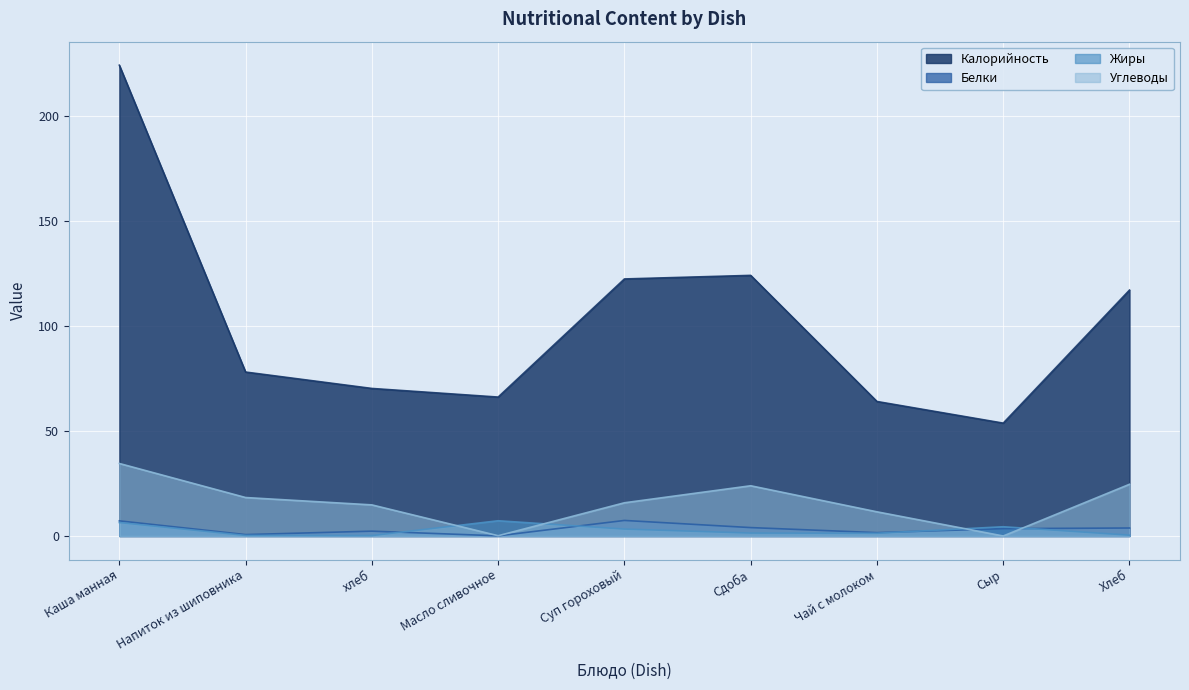

True or false: Калорийность has a value of 78.0 at Напиток из шиповника.

True